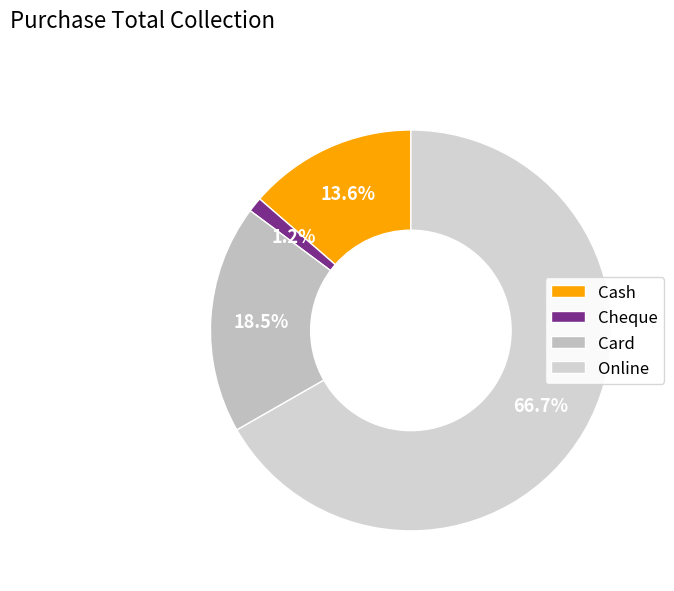

How many segments does this pie chart have?

4